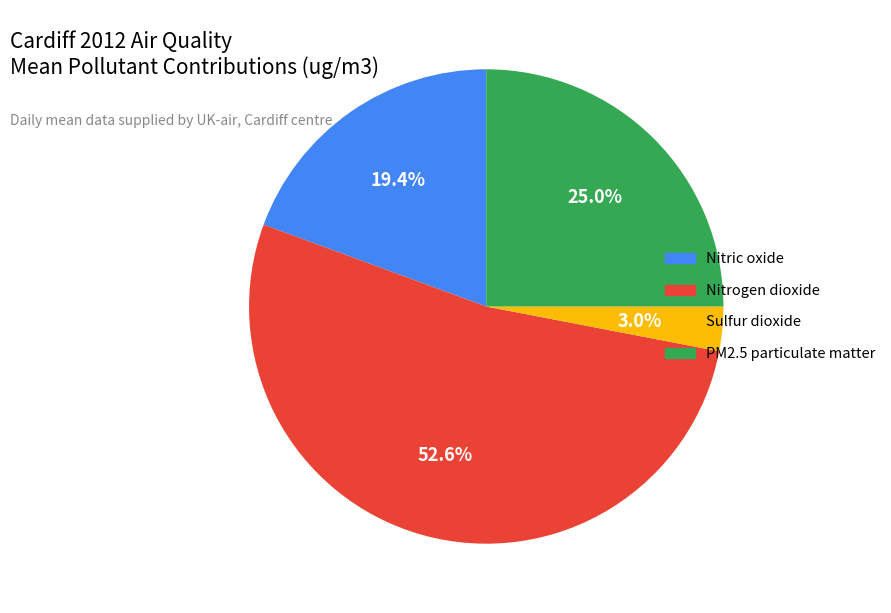

Which slice is the largest?

Nitrogen dioxide